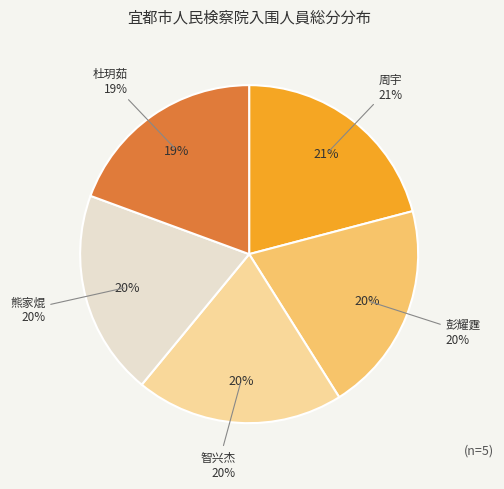

Which has a higher value, 杜玥茹 or 彭耀霆?

彭耀霆